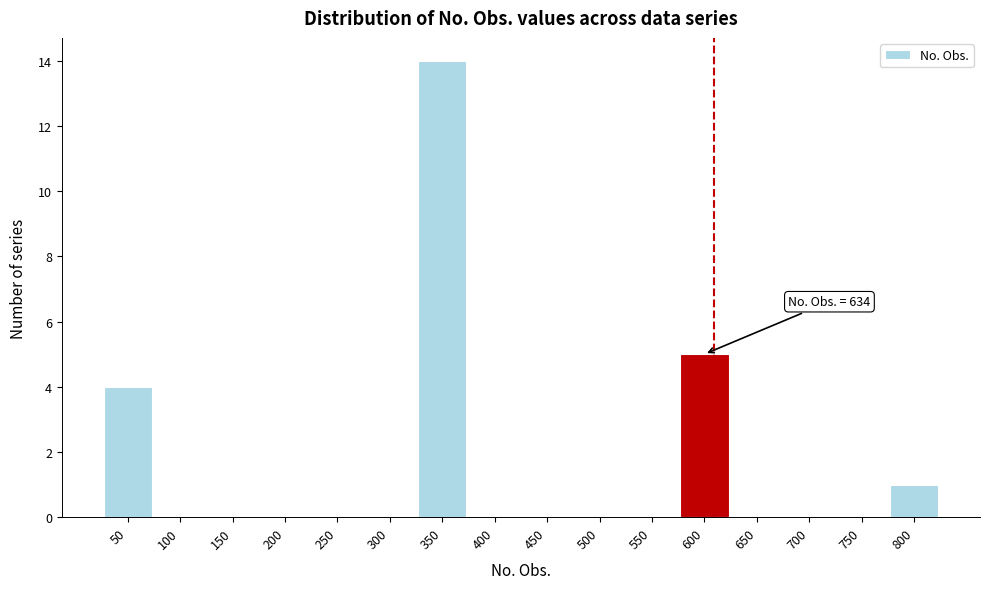

Reading left to right, extract all data points from this chart.

50=4	100=0	150=0	200=0	250=0	300=0	350=14	400=0	450=0	500=0	550=0	600=5	650=0	700=0	750=0	800=1